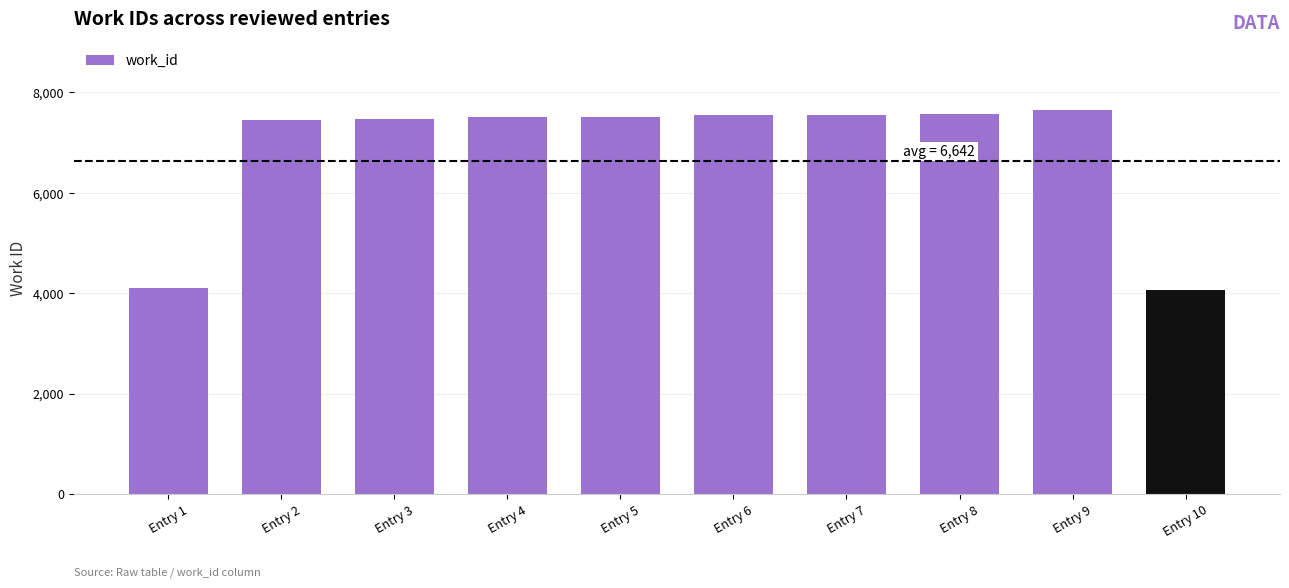

What is the approximate value at Entry 4, to the nearest 50?

7500